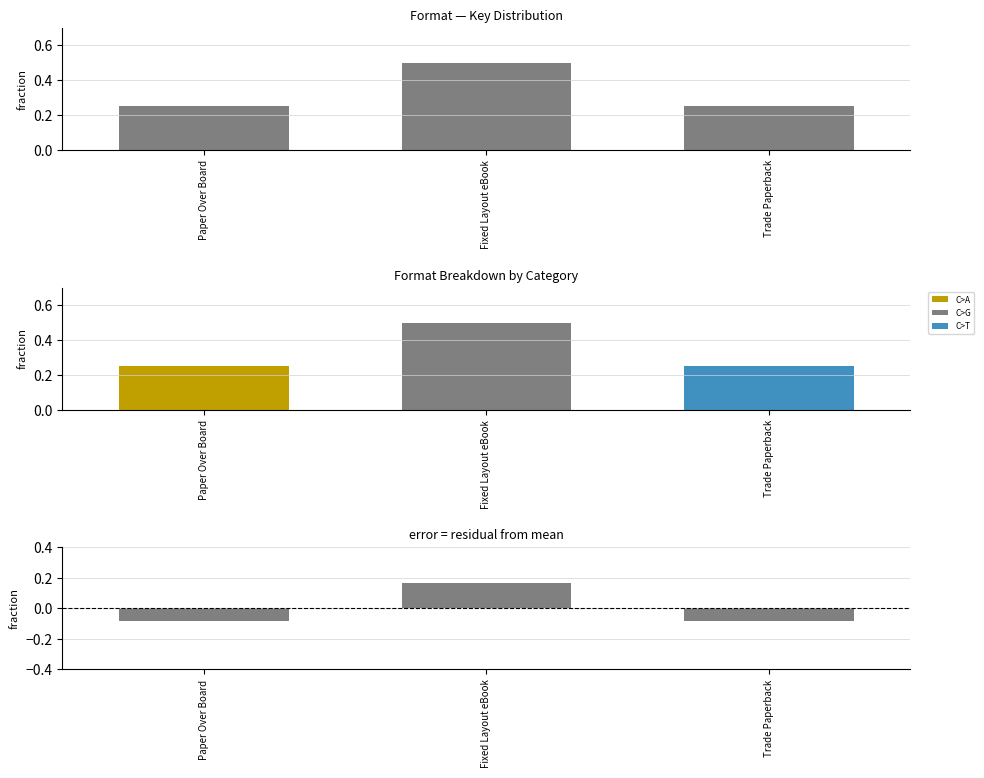

How many series are shown in this chart?

5